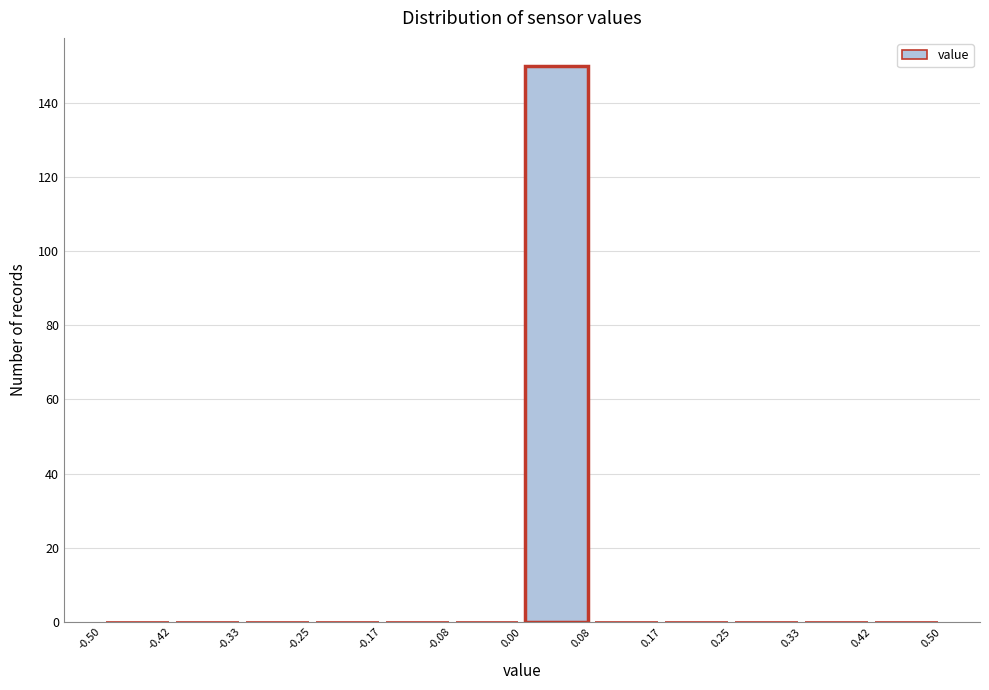

Over which range of the x-axis is the bar tallest?

0.00 to 0.08